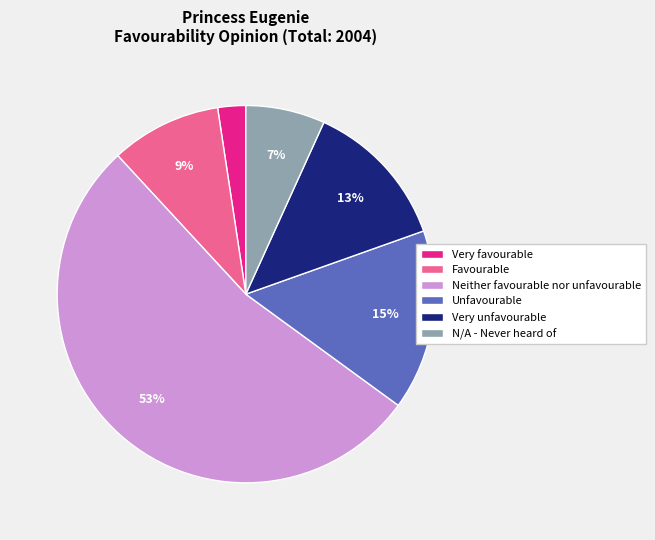

Rank the categories by value from lowest to highest.

Very favourable, N/A - Never heard of, Favourable, Very unfavourable, Unfavourable, Neither favourable nor unfavourable